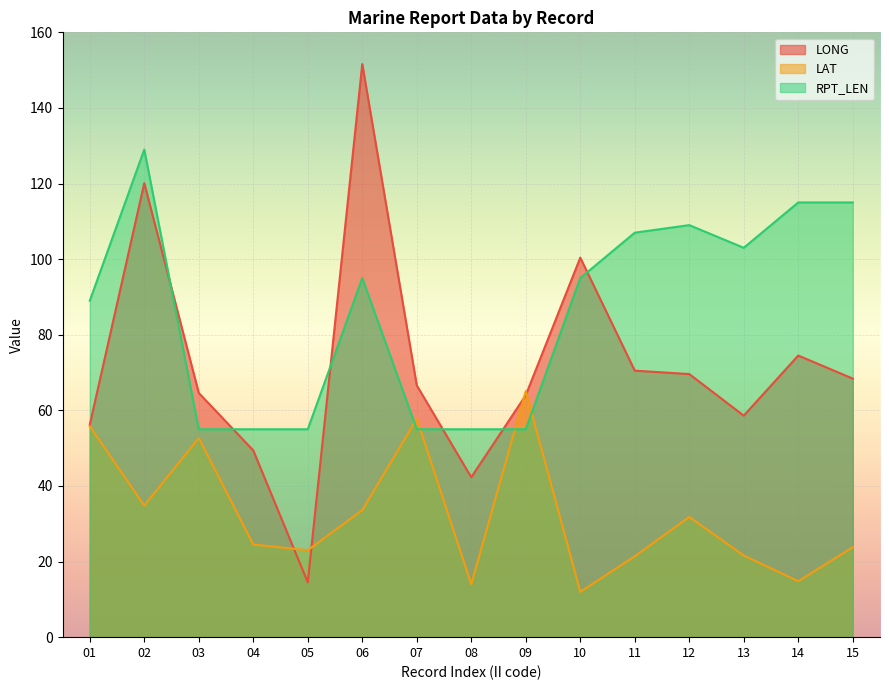

Which series changed the most between 01 and 08?

LAT